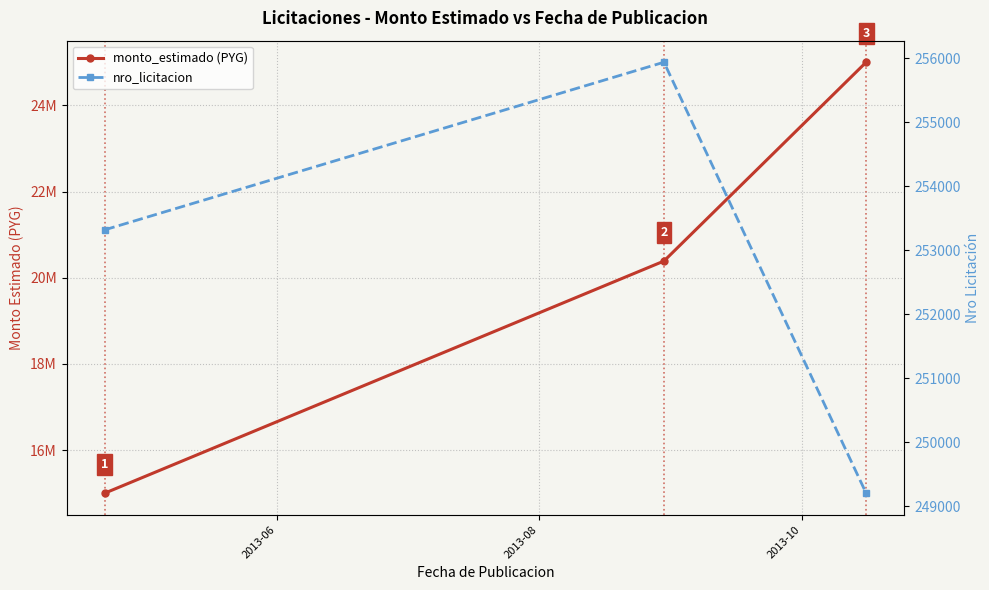

What is the sum of all nro_licitacion values?

758461